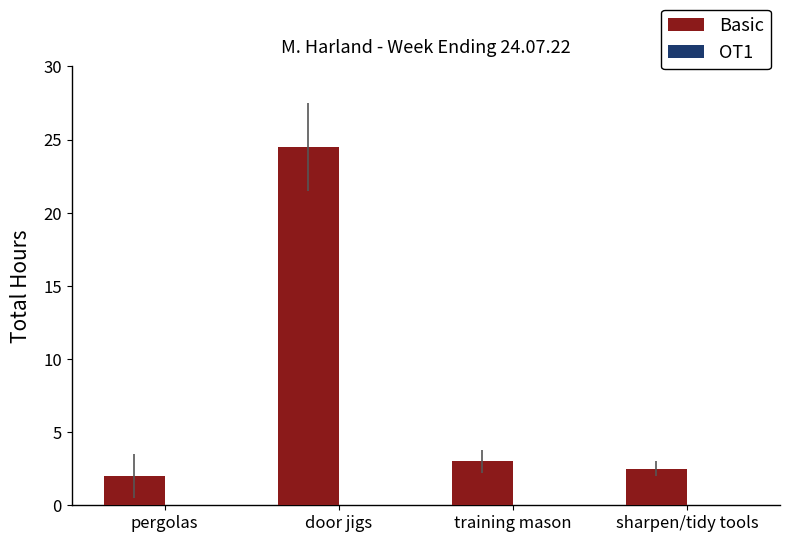

What is the change in value from pergolas to door jigs?

+22.5